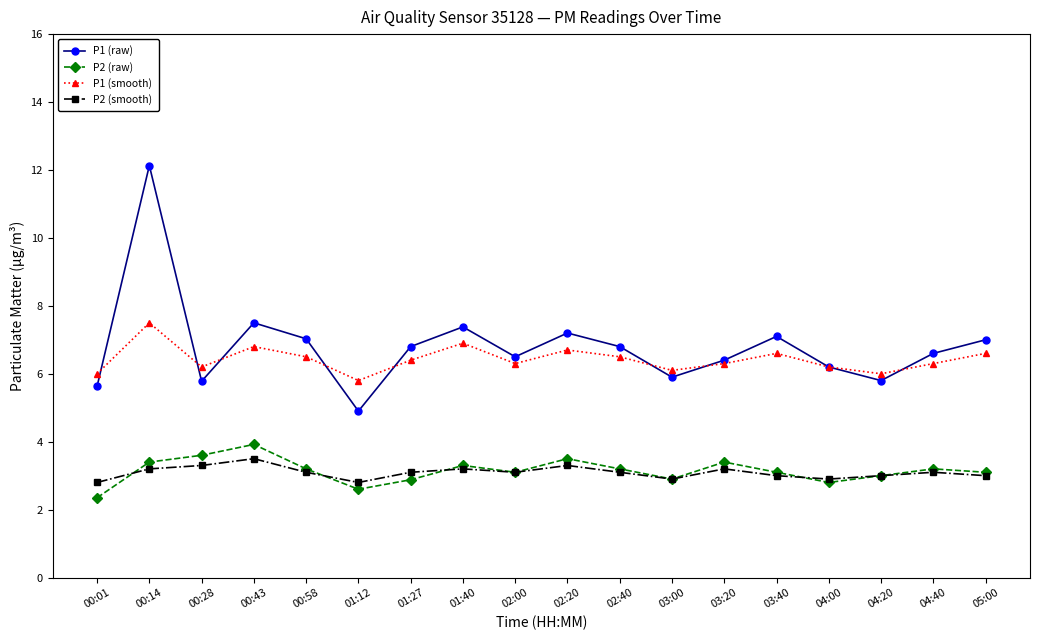

What is the sum of the P1 (smooth) values at 05:00 and 00:14?

14.1